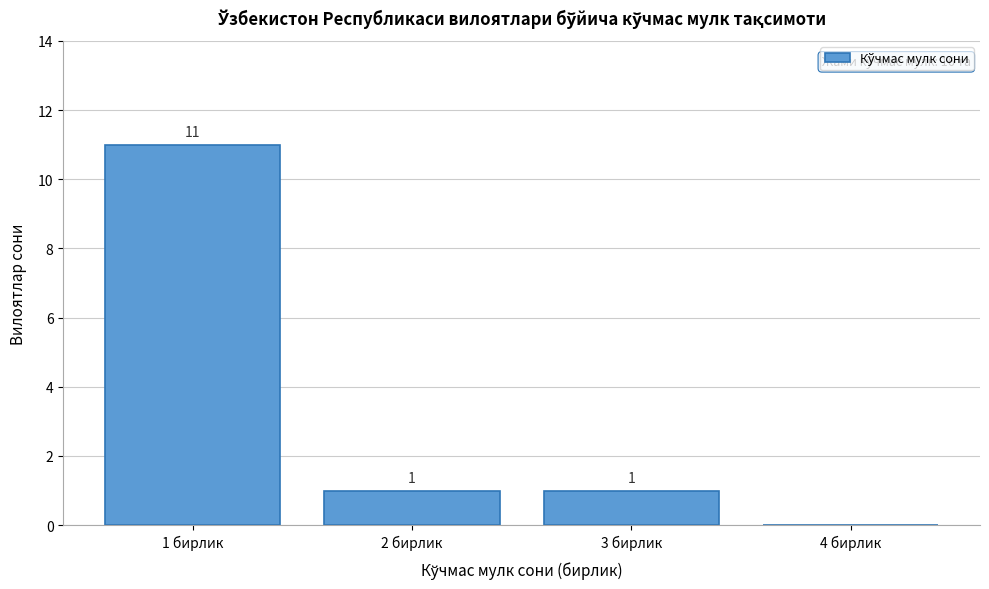

Which range on the x-axis has the tallest bar?

0.5 to 1.5